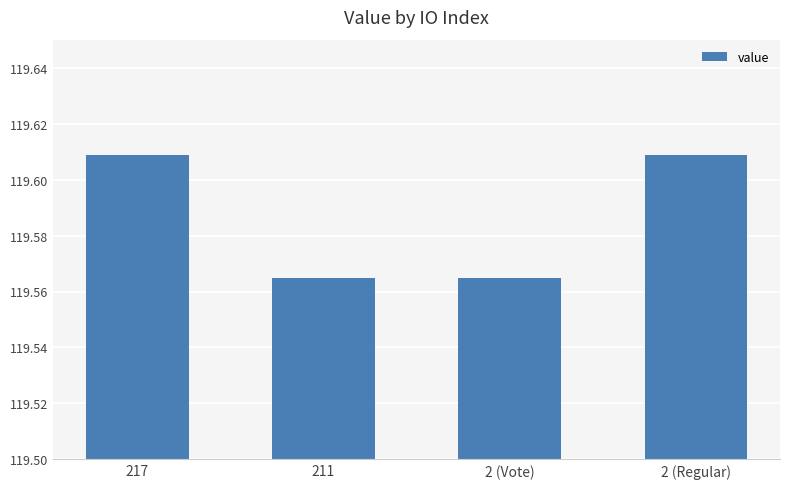

Does the chart contain stacked bars?

No